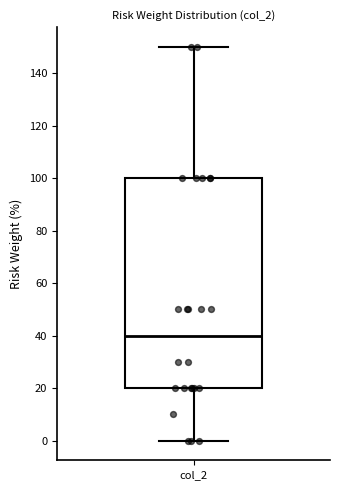

Transcribe this box plot: give where the median line is, the range the box spans, and where the two whiskers end, as read against the y-axis. The values are not printed on the chart, so give them approximately, as read against the axis.

median 40, box 20 to 100, whiskers 0 to 150